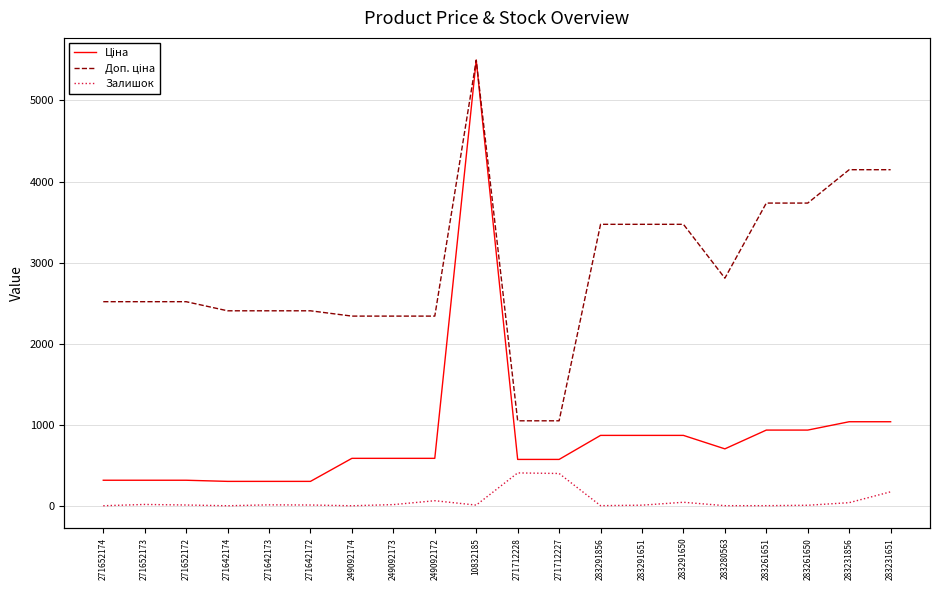

The value of Залишок at 283291651 is 10.2. True or false?

False